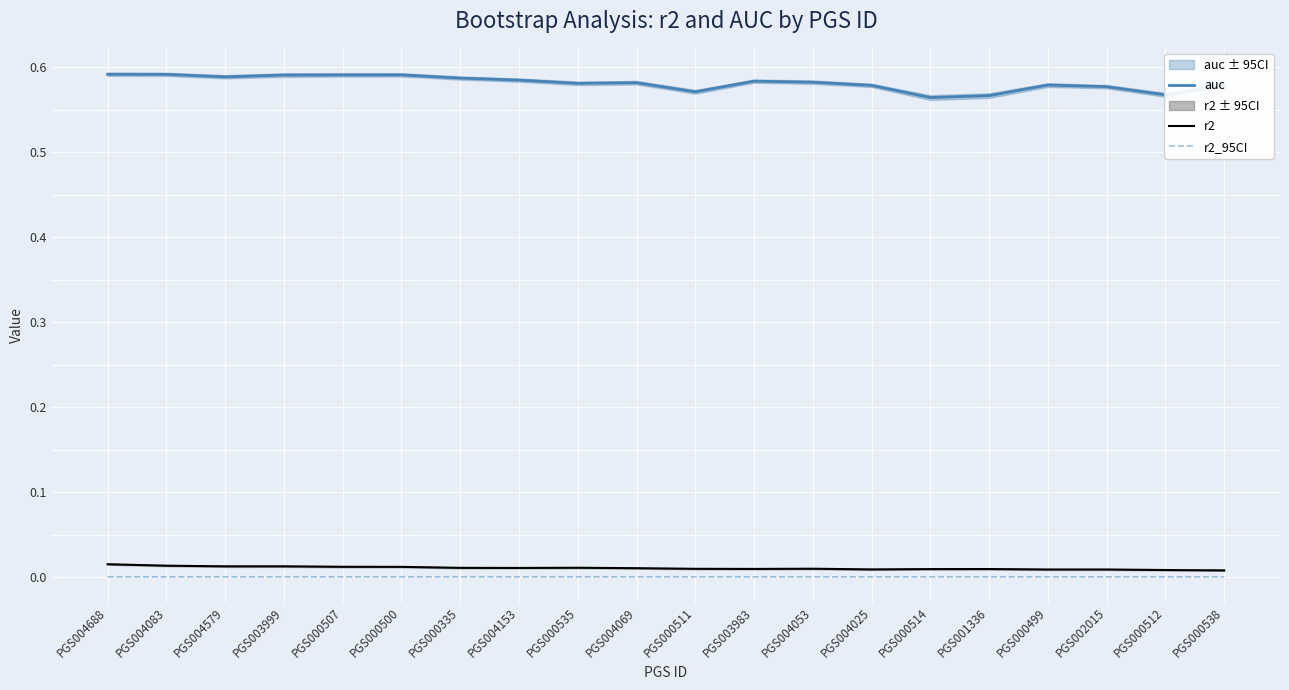

What is the label of the 6th point from the left?

PGS000500